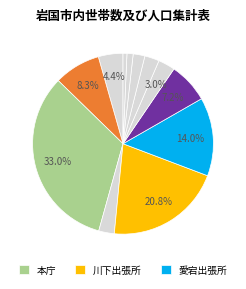

What is the largest slice in the pie chart?

本庁